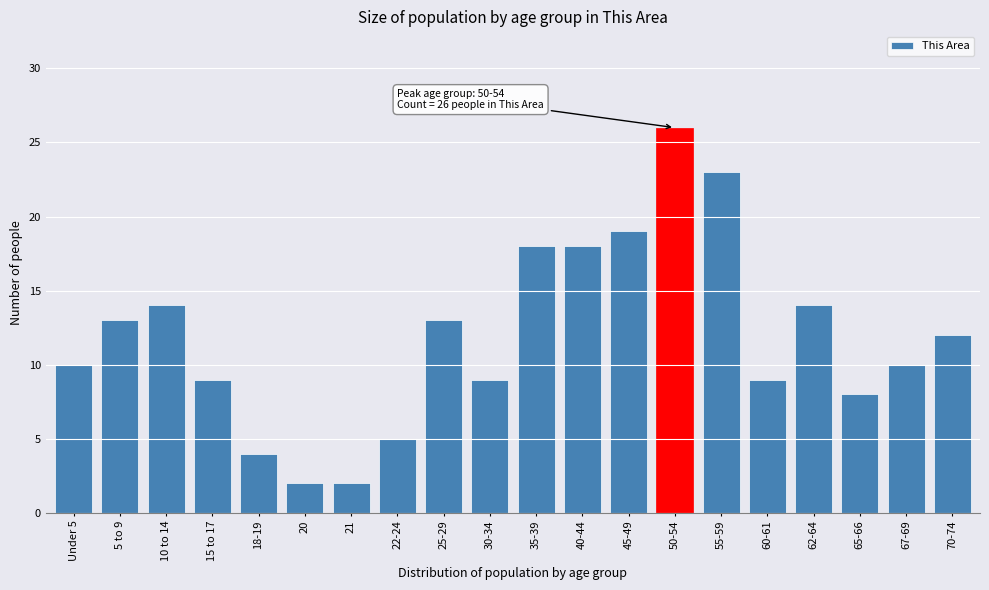

Reading left to right, transcribe all the data shown in this chart.

Under 5=10	5 to 9=13	10 to 14=14	15 to 17=9	18-19=4	20=2	21=2	22-24=5	25-29=13	30-34=9	35-39=18	40-44=18	45-49=19	50-54=26	55-59=23	60-61=9	62-64=14	65-66=8	67-69=10	70-74=12